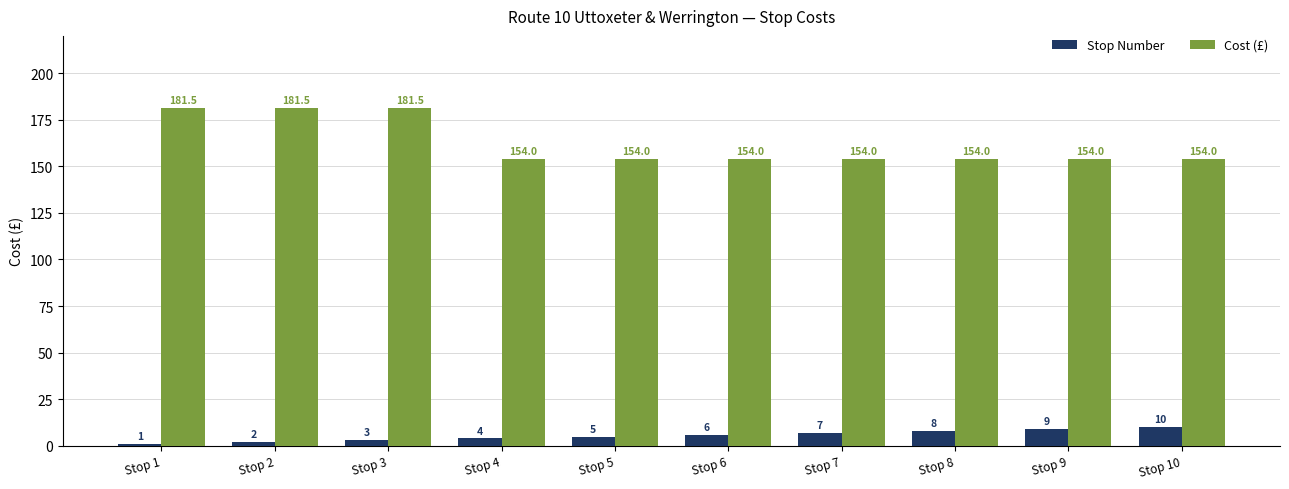

What is the value of the Stop Number bar at the 5th from the left?

5.0